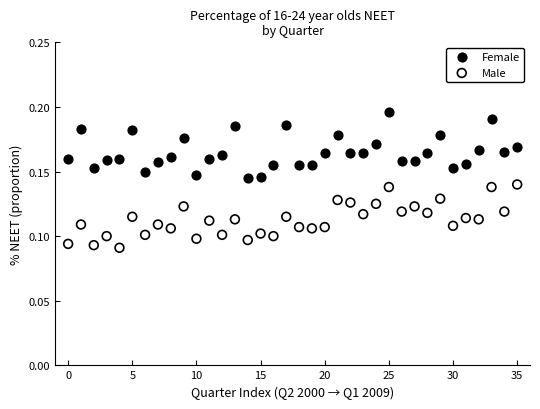

Which series reaches the maximum Y coordinate?

Female